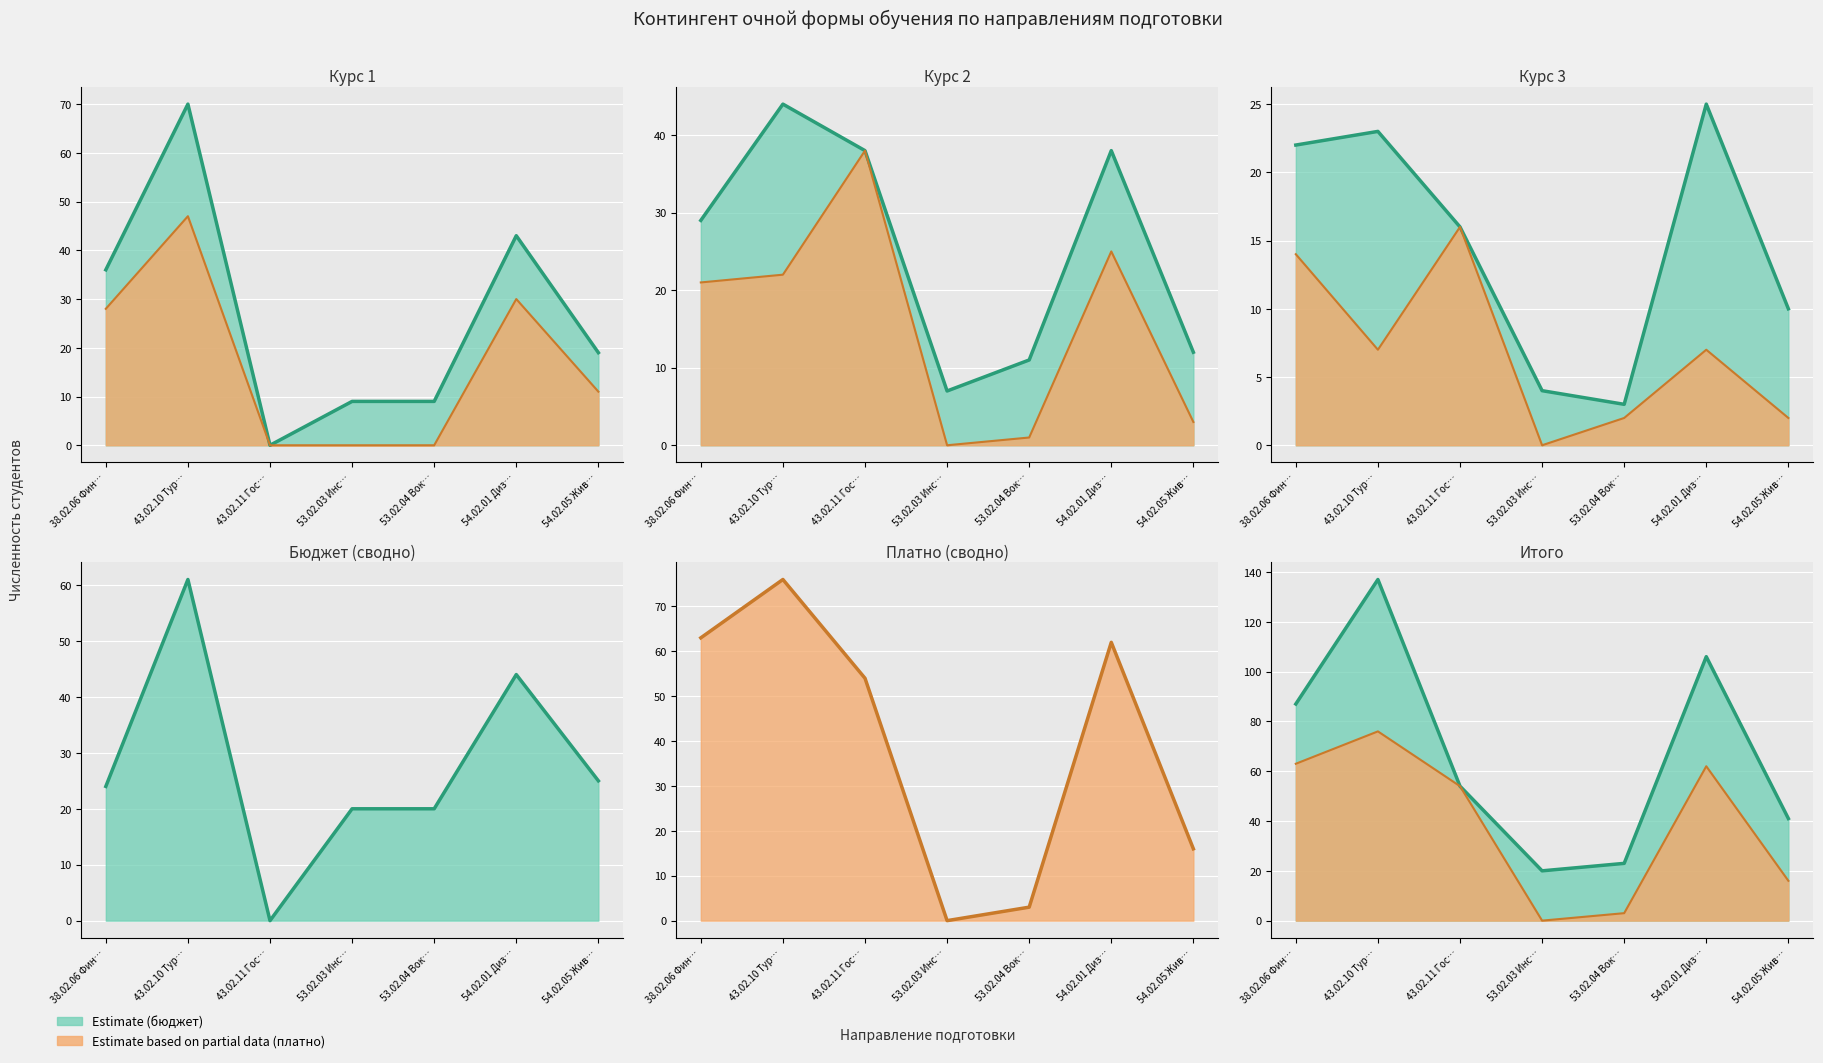

In Курс 2 (платно), how many points are lower than both neighbors (excluding endpoints)?

1